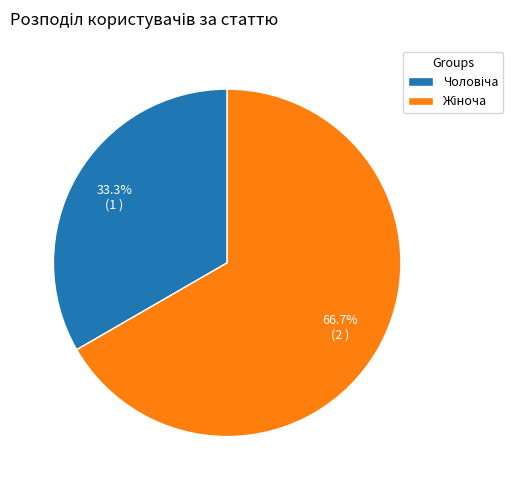

Count the number of slices in the pie.

2